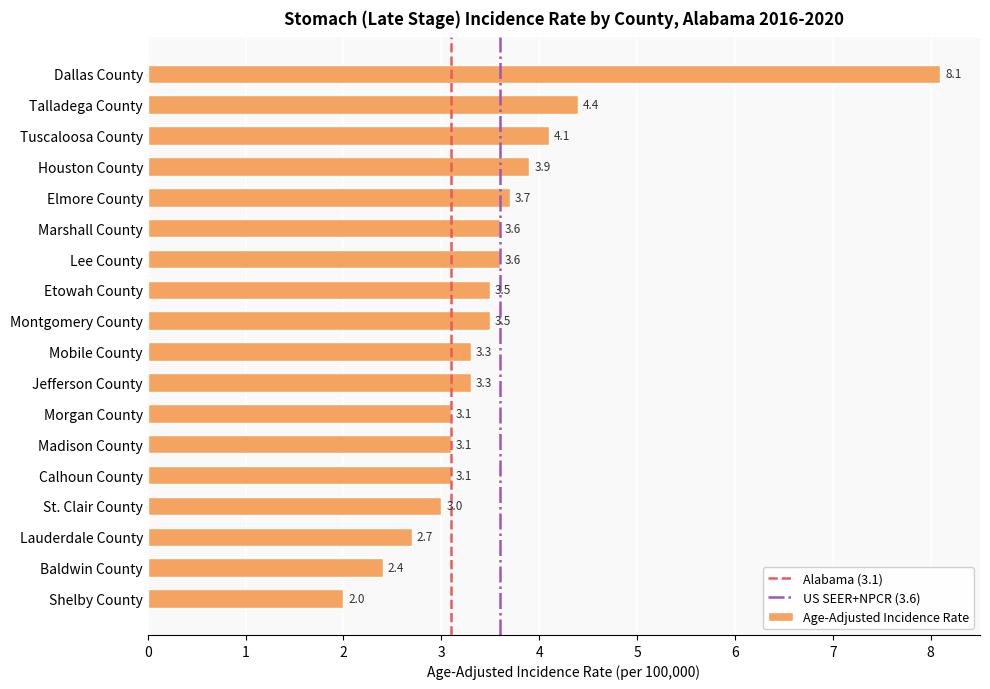

What is the difference between the maximum and minimum values?

6.1